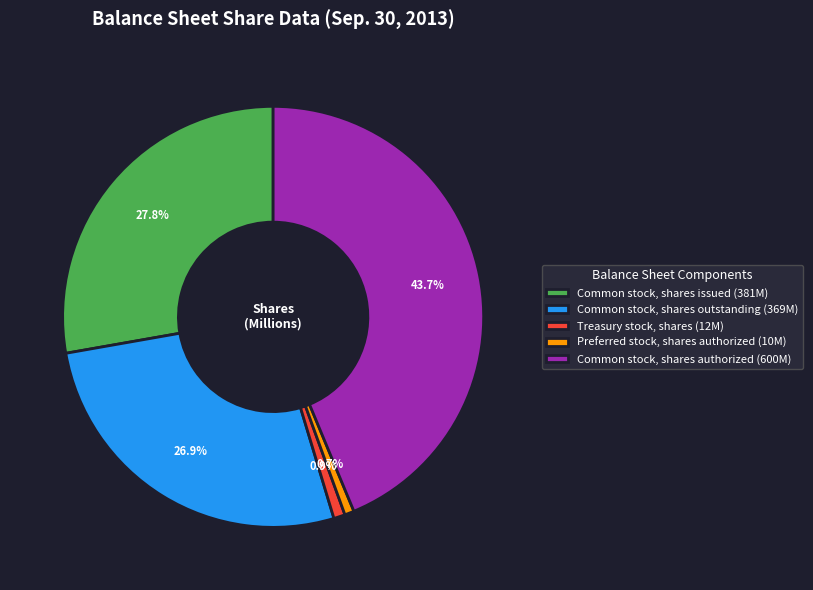

Does Common stock, shares outstanding (369M) represent more than half of the total?

No